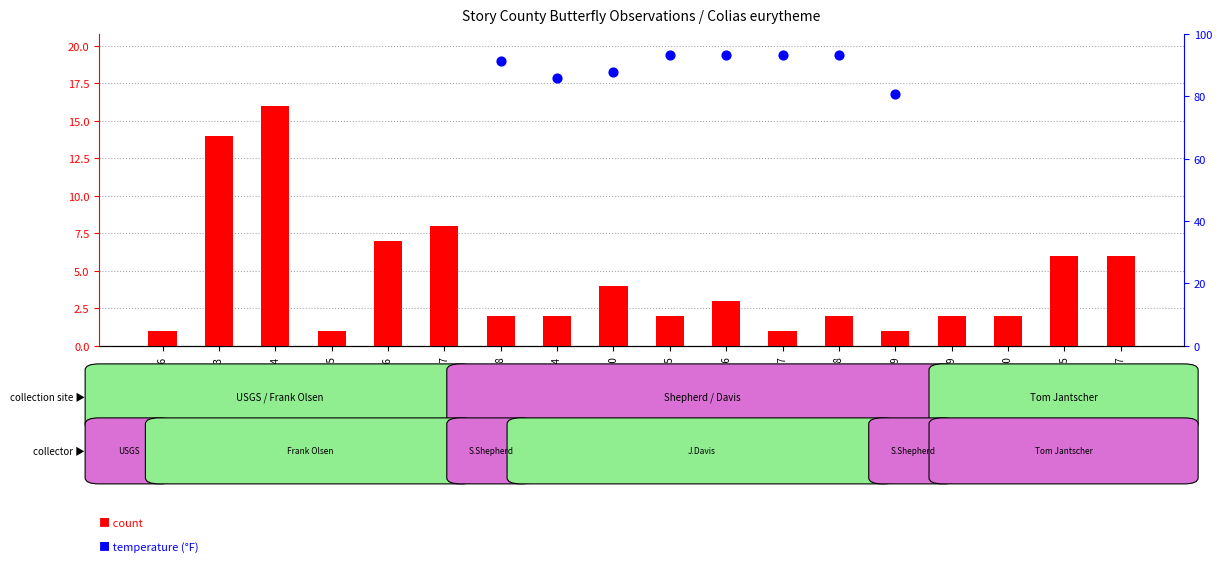

At which category is the sum across all series the highest?

2015-012896